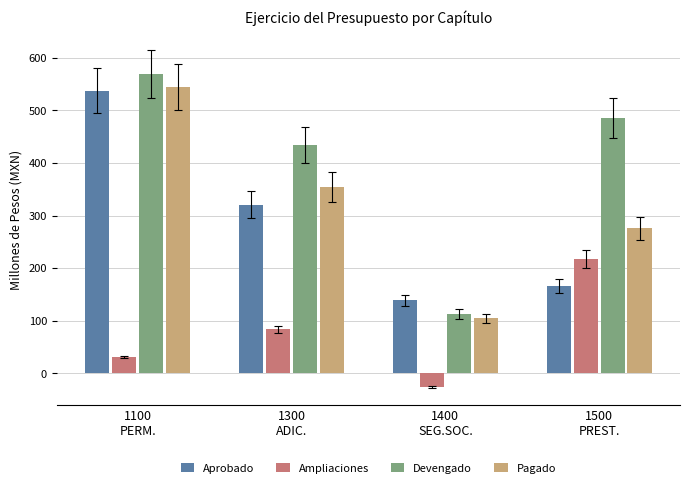

What are all the series names shown in the legend?

Aprobado, Ampliaciones, Devengado, Pagado